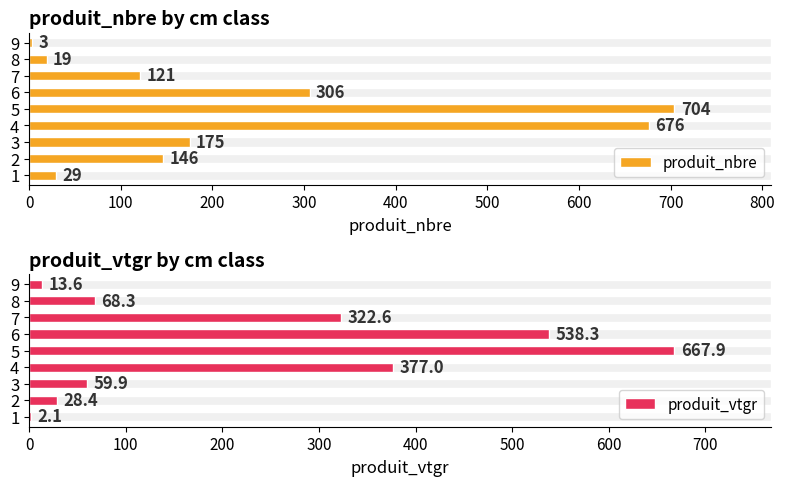

What is the sum of all produit_nbre values?

2179.0